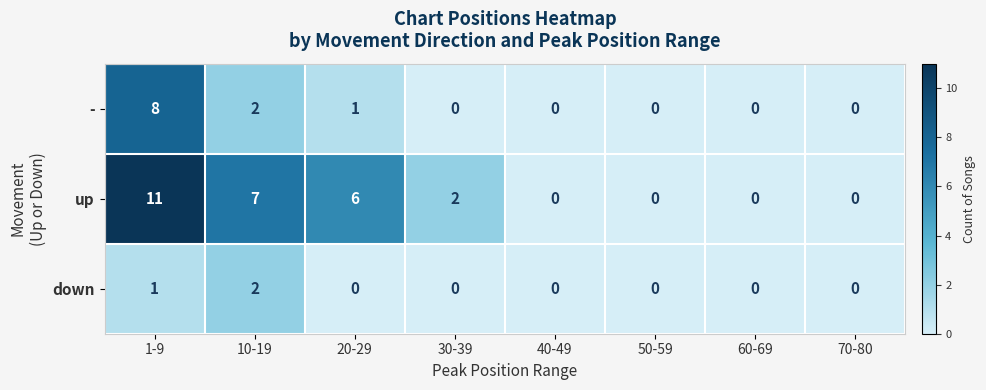

How many positive values does the down series have?

2